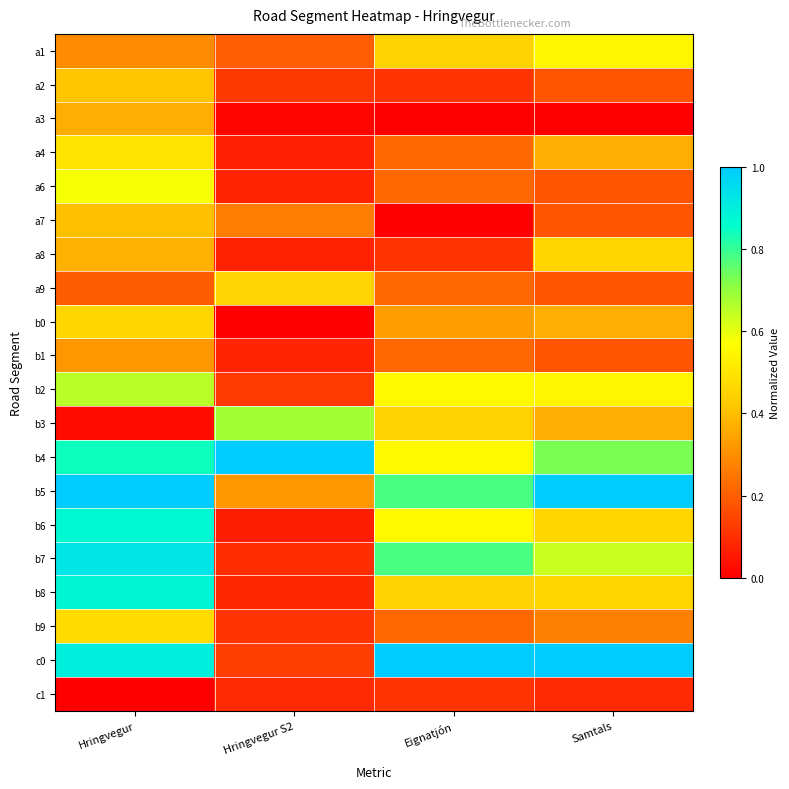

Reading left to right, list all the values displayed in this chart.

a1: Hringvegur=0.3	Hringvegur S2=0.2	Eignatjón=0.4	Samtals=0.5
a2: Hringvegur=0.4	Hringvegur S2=0.1	Eignatjón=0.1	Samtals=0.2
a3: Hringvegur=0.4	Hringvegur S2=0.0	Eignatjón=0.0	Samtals=0.0
a4: Hringvegur=0.5	Hringvegur S2=0.1	Eignatjón=0.2	Samtals=0.4
a6: Hringvegur=0.6	Hringvegur S2=0.1	Eignatjón=0.2	Samtals=0.2
a7: Hringvegur=0.4	Hringvegur S2=0.3	Eignatjón=0.0	Samtals=0.2
a8: Hringvegur=0.4	Hringvegur S2=0.1	Eignatjón=0.1	Samtals=0.5
a9: Hringvegur=0.2	Hringvegur S2=0.4	Eignatjón=0.2	Samtals=0.2
b0: Hringvegur=0.5	Hringvegur S2=0.0	Eignatjón=0.3	Samtals=0.4
b1: Hringvegur=0.3	Hringvegur S2=0.1	Eignatjón=0.2	Samtals=0.2
b2: Hringvegur=0.7	Hringvegur S2=0.1	Eignatjón=0.6	Samtals=0.5
b3: Hringvegur=0.0	Hringvegur S2=0.7	Eignatjón=0.4	Samtals=0.4
b4: Hringvegur=0.8	Hringvegur S2=1.0	Eignatjón=0.6	Samtals=0.7
b5: Hringvegur=1.0	Hringvegur S2=0.3	Eignatjón=0.8	Samtals=1.0
b6: Hringvegur=0.9	Hringvegur S2=0.1	Eignatjón=0.6	Samtals=0.5
b7: Hringvegur=0.9	Hringvegur S2=0.1	Eignatjón=0.8	Samtals=0.6
b8: Hringvegur=0.9	Hringvegur S2=0.1	Eignatjón=0.4	Samtals=0.5
b9: Hringvegur=0.5	Hringvegur S2=0.1	Eignatjón=0.2	Samtals=0.3
c0: Hringvegur=0.9	Hringvegur S2=0.1	Eignatjón=1.0	Samtals=1.0
c1: Hringvegur=0.0	Hringvegur S2=0.1	Eignatjón=0.1	Samtals=0.1